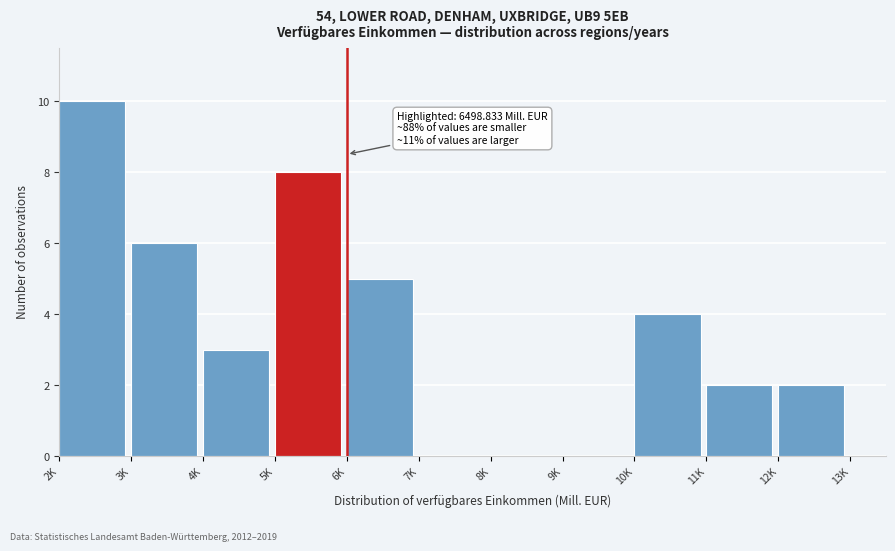

Reading right to left, transcribe all the data shown in this chart.

13K=0	12K=2	11K=2	10K=4	9K=0	8K=0	7K=0	6K=5	5K=8	4K=3	3K=6	2K=10